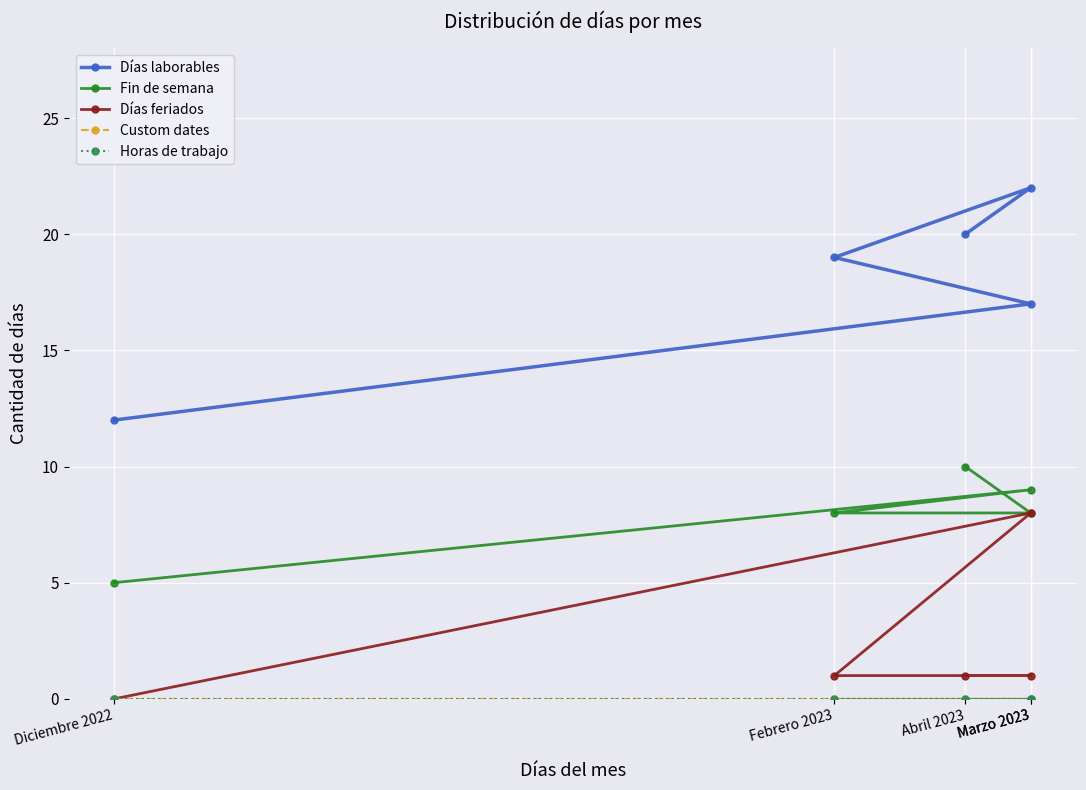

Reading left to right, extract all data points from this chart.

Días laborables: Diciembre 2022=12	Marzo 2023=17	Febrero 2023=19	Marzo 2023=22	Abril 2023=20
Fin de semana: Diciembre 2022=5	Marzo 2023=9	Febrero 2023=8	Marzo 2023=8	Abril 2023=10
Días feriados: Diciembre 2022=0	Marzo 2023=8	Febrero 2023=1	Marzo 2023=1	Abril 2023=1
Custom dates: Diciembre 2022=0	Marzo 2023=0	Febrero 2023=0	Marzo 2023=0	Abril 2023=0
Horas de trabajo: Diciembre 2022=0	Marzo 2023=0	Febrero 2023=0	Marzo 2023=0	Abril 2023=0